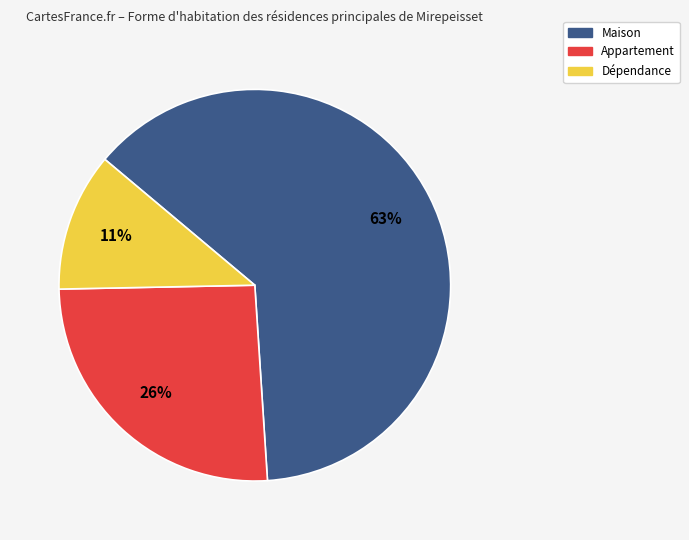

Is the sum of Maison and Dépendance greater than half?

Yes